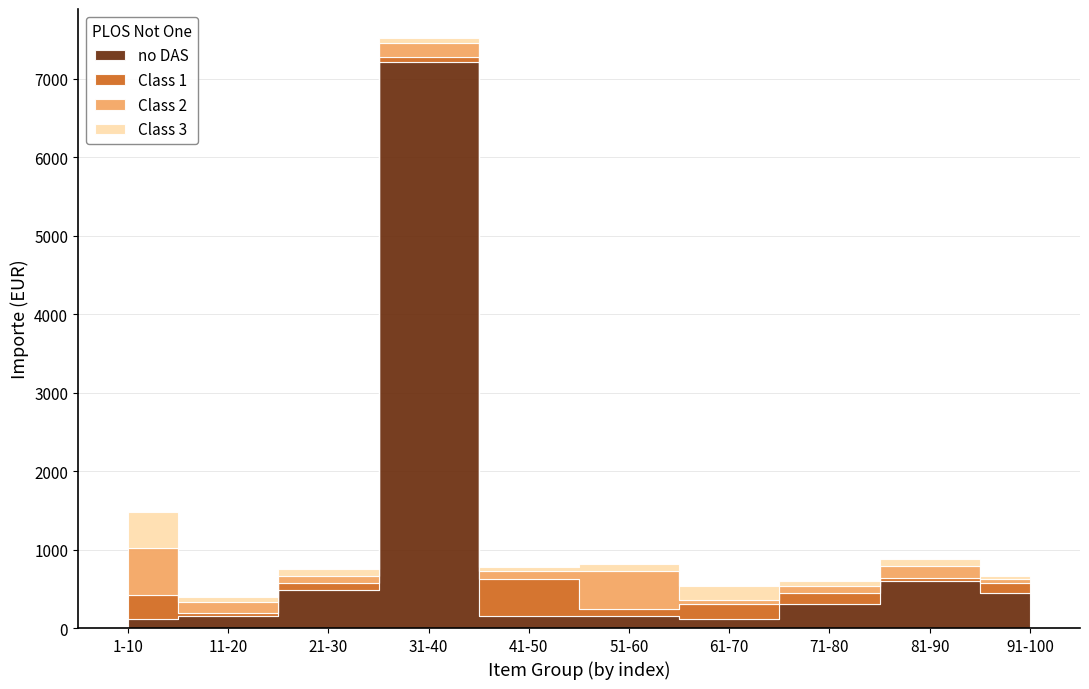

The no DAS series shows 466.3 at 71-80. True or false?

False